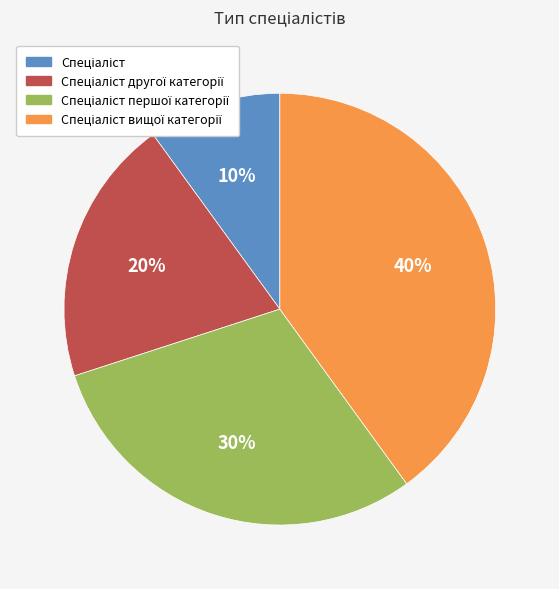

How many segments does this pie chart have?

4